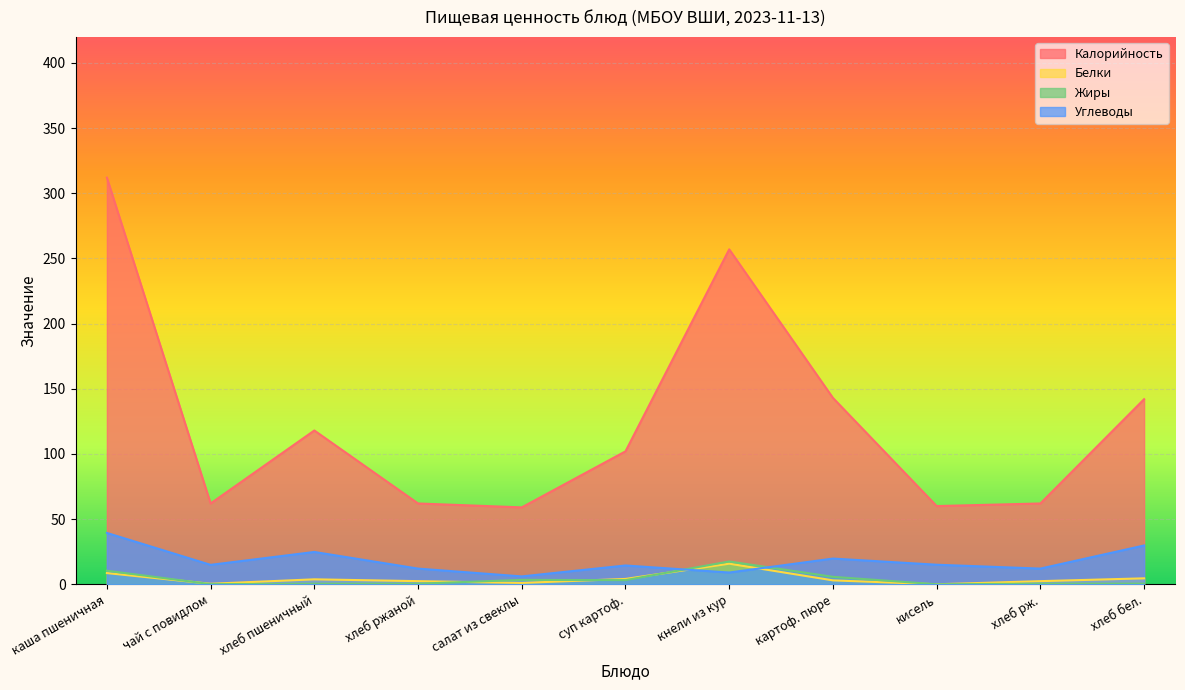

True or false: Жиры has more than 0 interior local peaks.

True